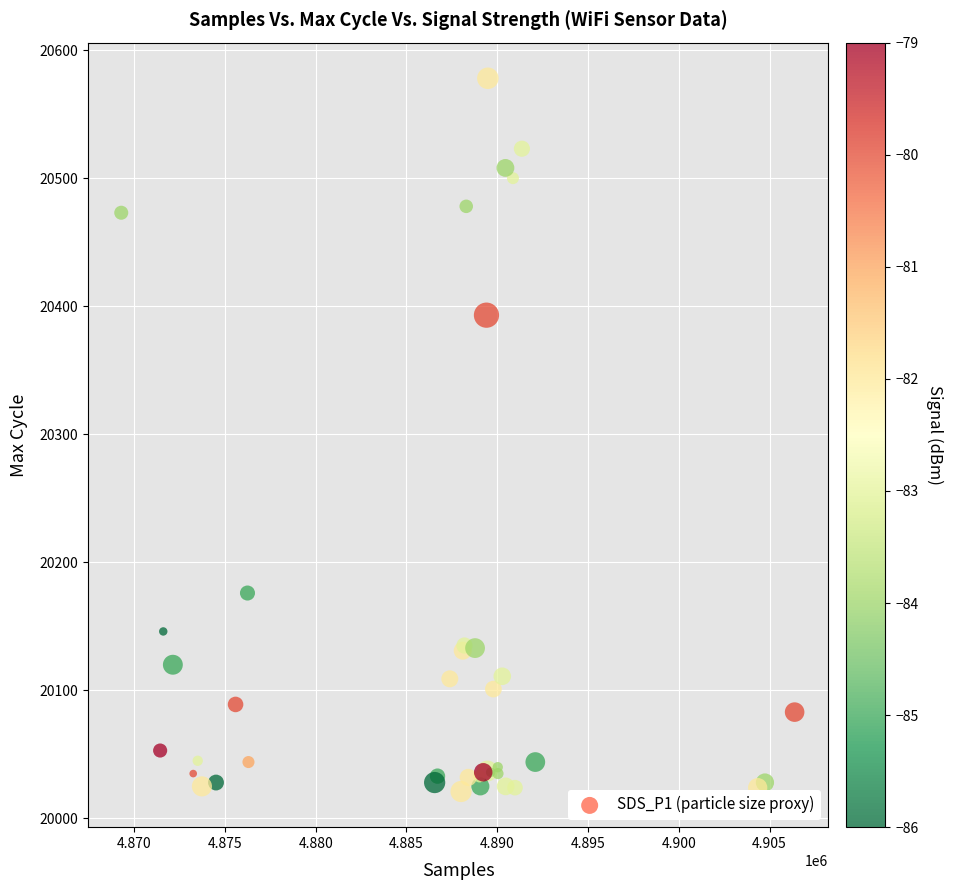

What Y value in the scatter plot is closest to 20299?

20393